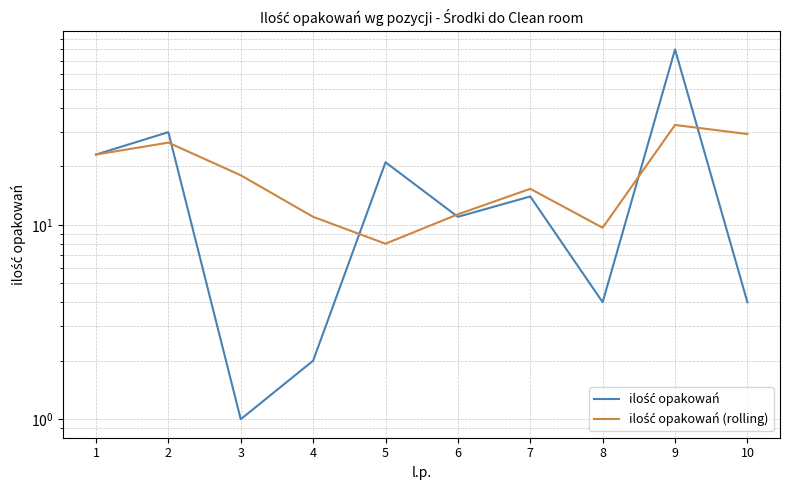

Reading left to right, transcribe all the data shown in this chart.

ilość opakowań: 23.0	30.0	1.0	2.0	21.0	11.0	14.0	4.0	80.0	4.0
ilość opakowań (rolling): 23.0	26.5	18.0	11.0	8.0	11.3	15.3	9.7	32.7	29.3